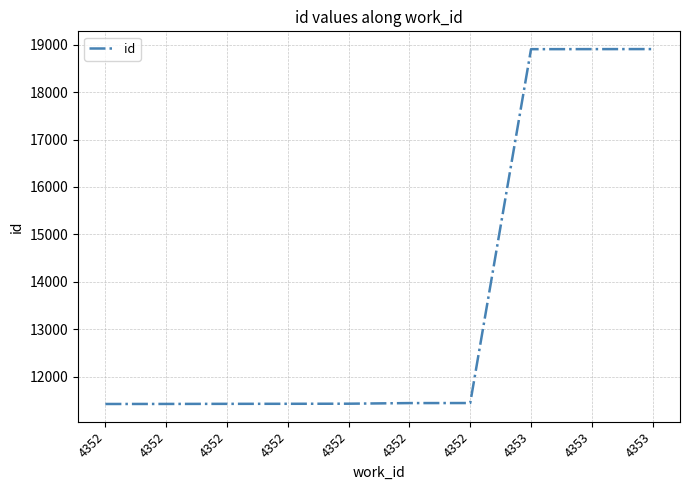

Reading right to left, extract all data points from this chart.

4353=18909	4353=18908	4353=18907	4352=11442	4352=11441	4352=11428	4352=11426	4352=11425	4352=11423	4352=11422